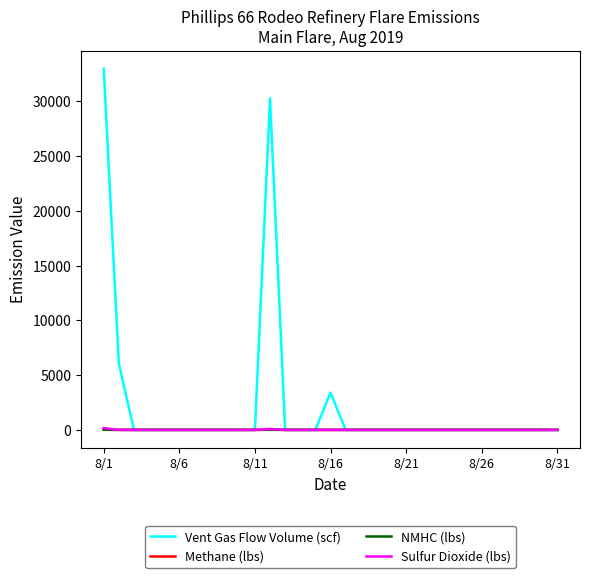

What is the maximum value shown in the chart?

32998.3